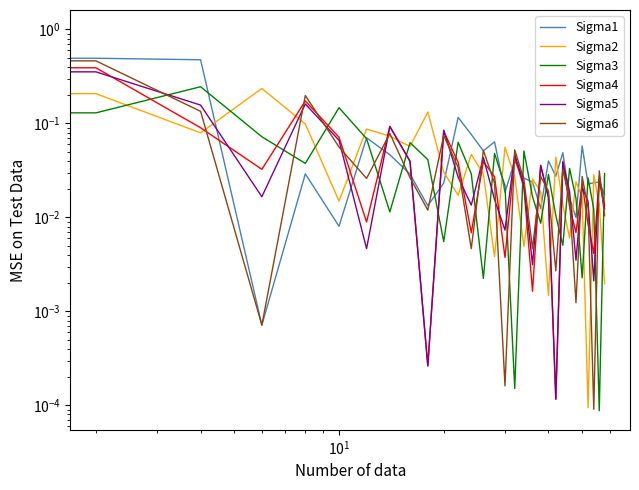

In Sigma3, how many points are lower than both neighbors (excluding endpoints)?

10